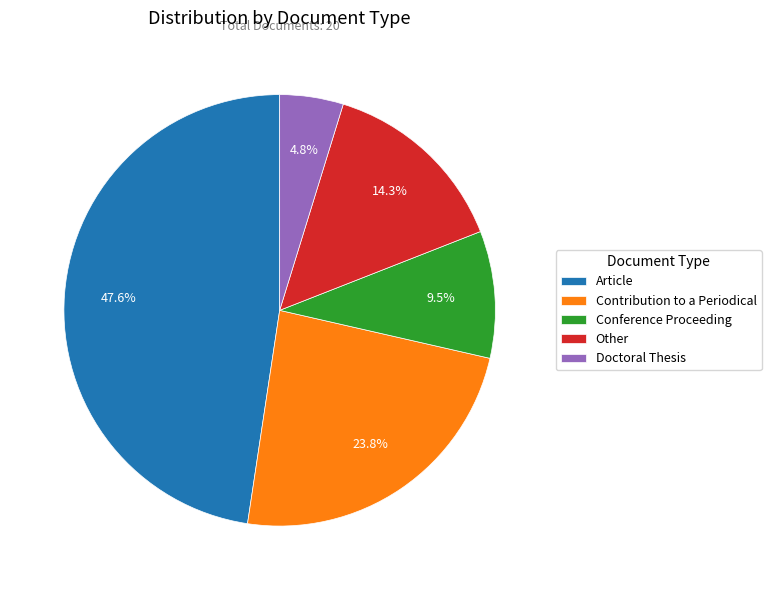

Which slice is the largest?

Article